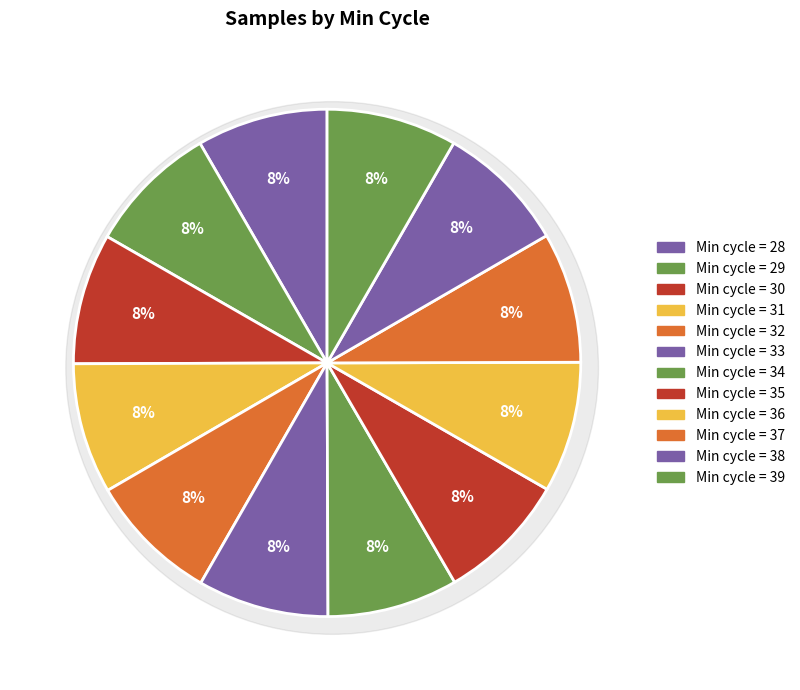

Rank the categories by value from highest to lowest.

29, 33, 30, 28, 36, 34, 32, 31, 37, 39, 38, 35